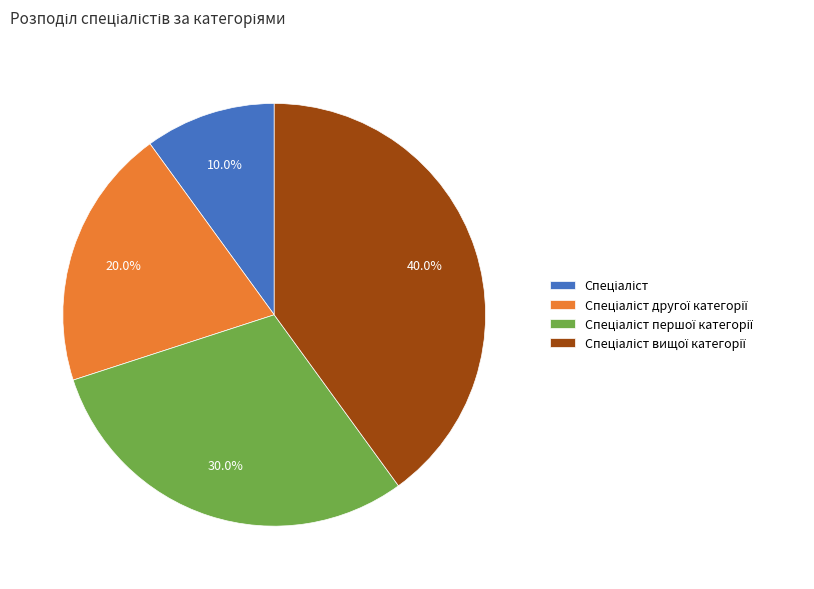

Does any single category account for the majority?

No